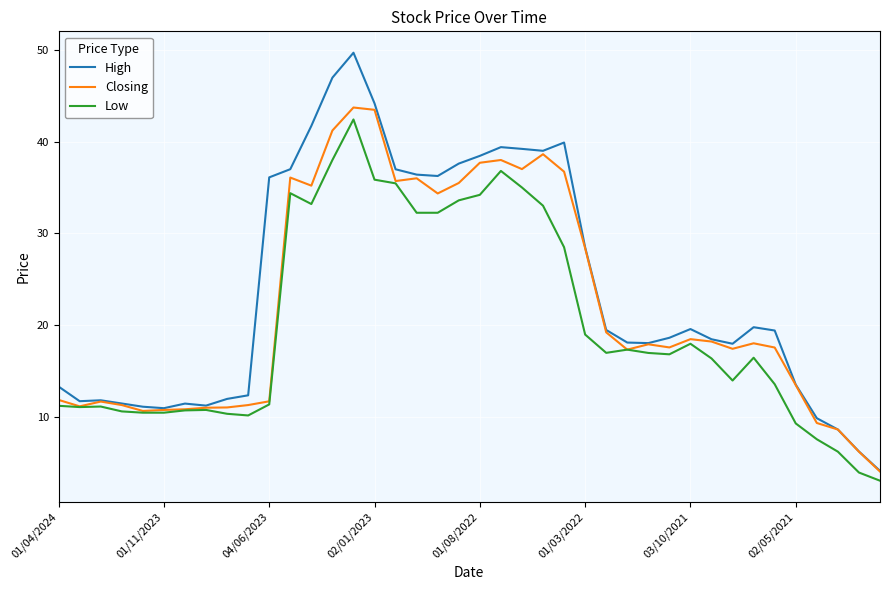

What is the maximum value for High?

49.7